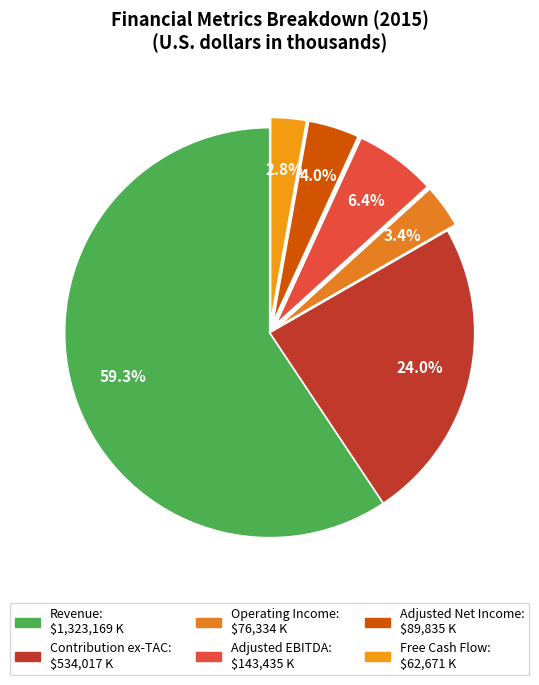

What is the ratio of the value at Adjusted Net Income to the value at Free Cash Flow?

1.4